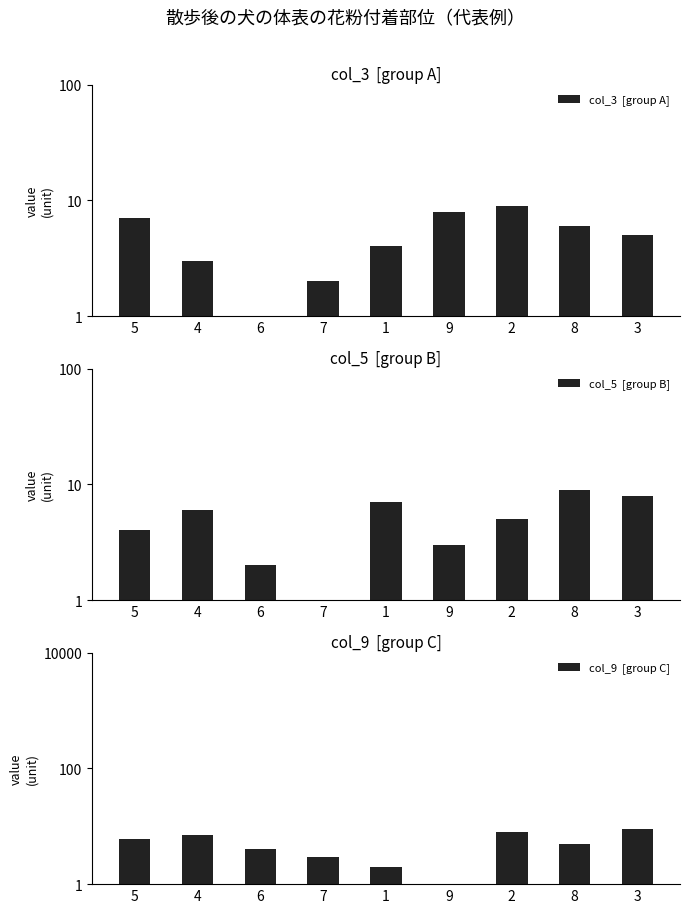

At which label does col_9  [group C] first exceed 5?

5